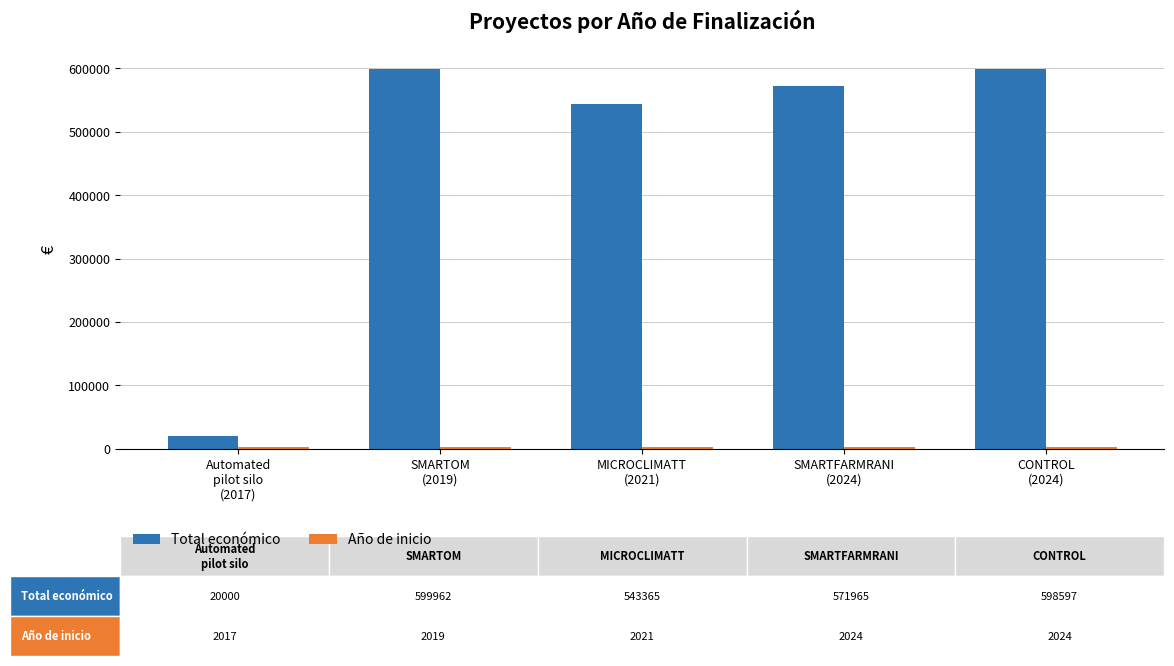

What is the difference between the highest and lowest values at CONTROL
(2024)?

596573